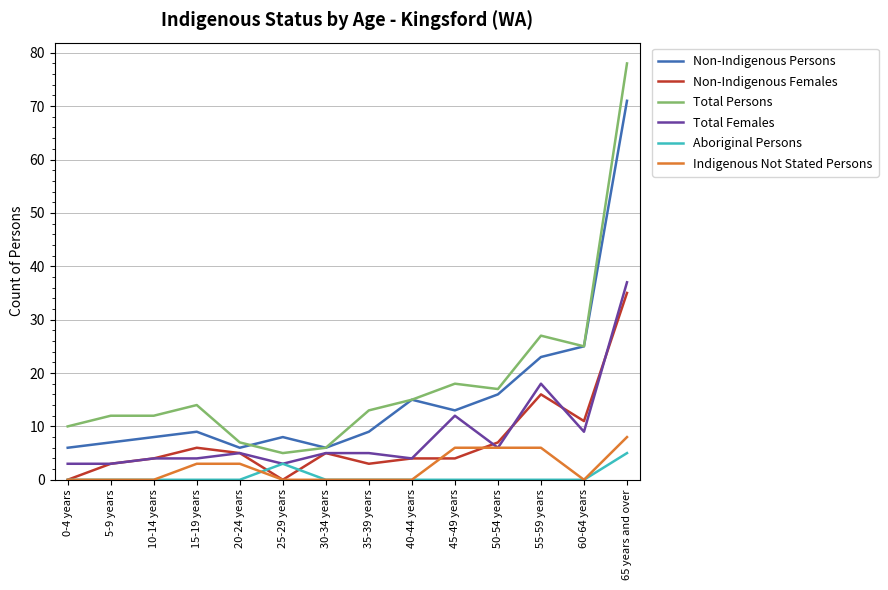

At which category is the sum across all series the highest?

65 years and over